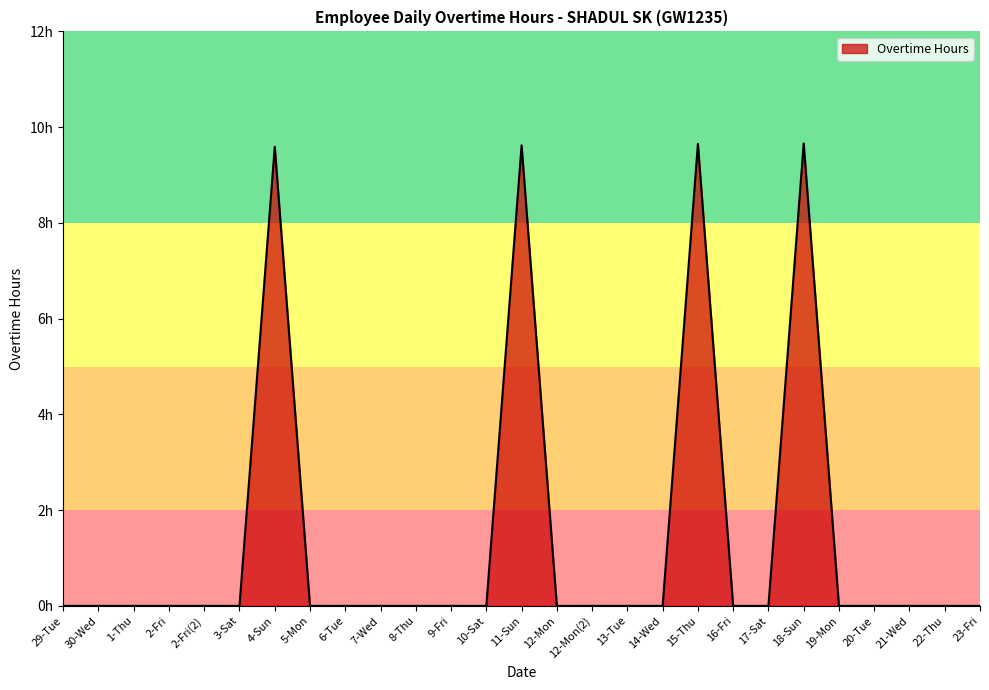

What is the difference between the maximum and minimum values?

9.7